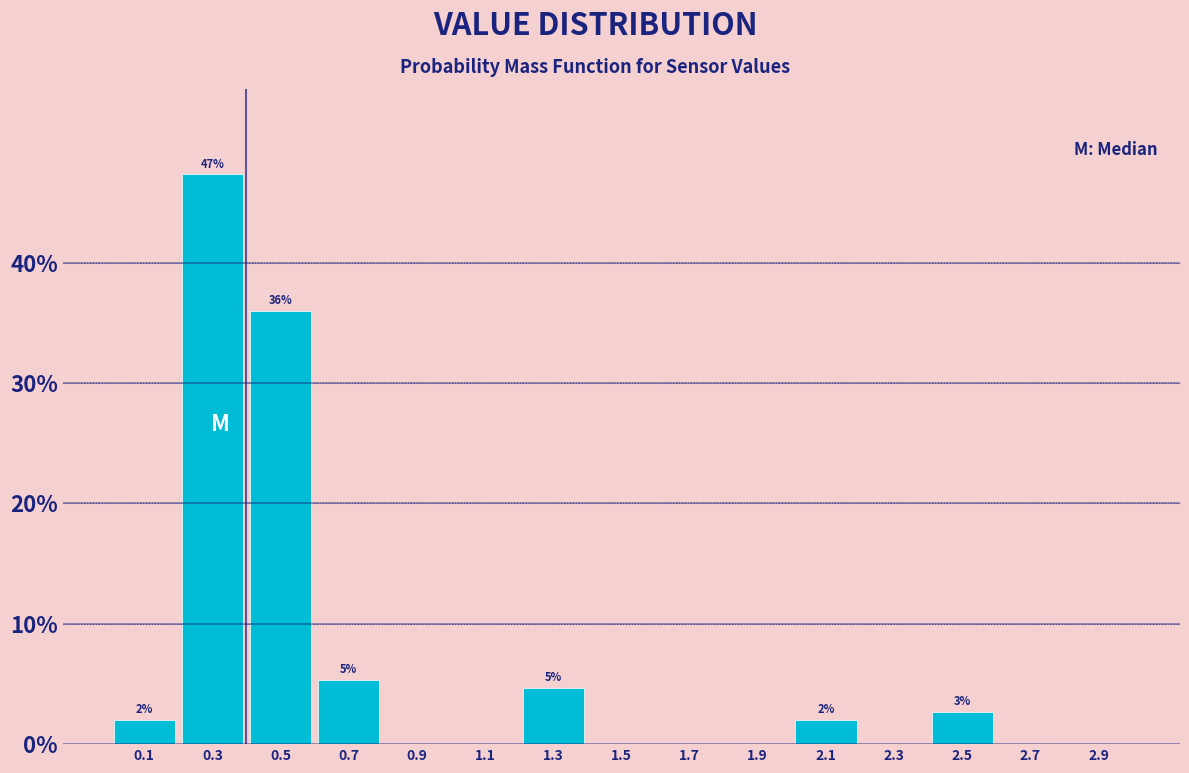

Which range on the x-axis has the tallest bar?

0.2 to 0.4